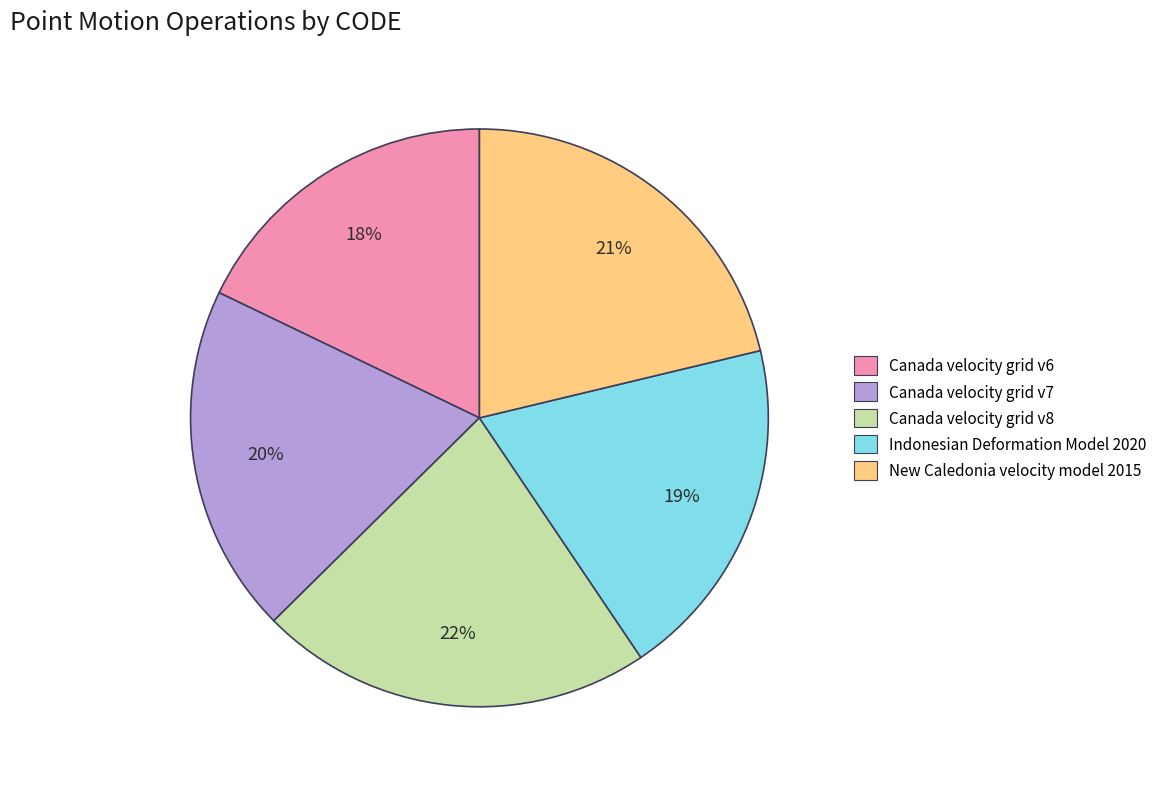

Does Canada velocity grid v7 account for over 50% of the chart?

No